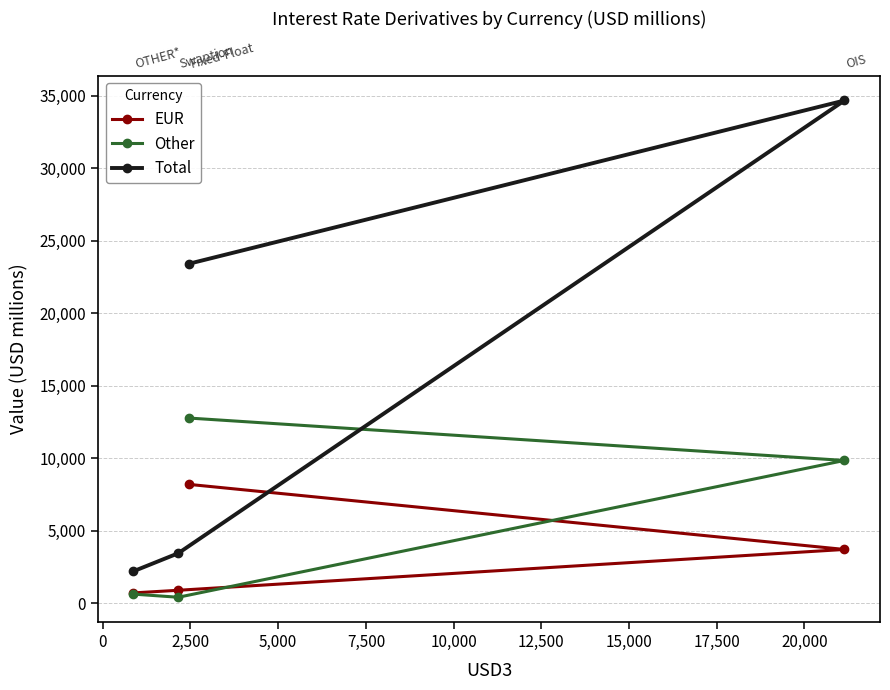

At how many categories does at least one series exceed 1230?

4